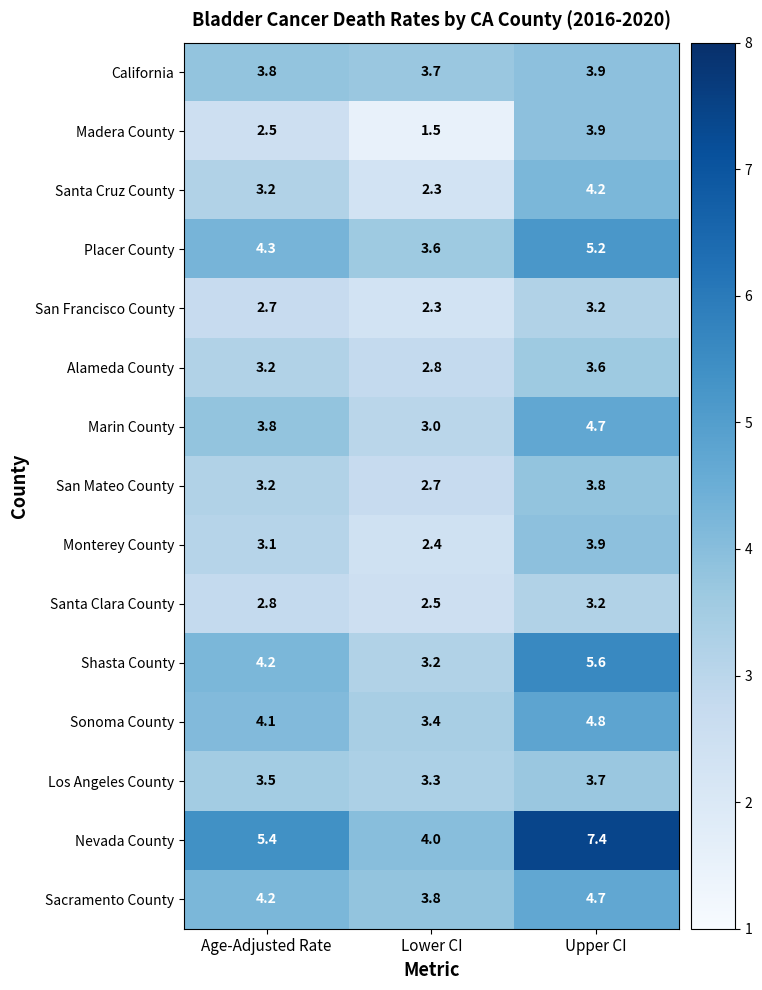

List the series in order of their peak value, highest first.

Nevada County, Shasta County, Placer County, Sonoma County, Marin County, Sacramento County, Santa Cruz County, California, Madera County, Monterey County, San Mateo County, Los Angeles County, Alameda County, San Francisco County, Santa Clara County